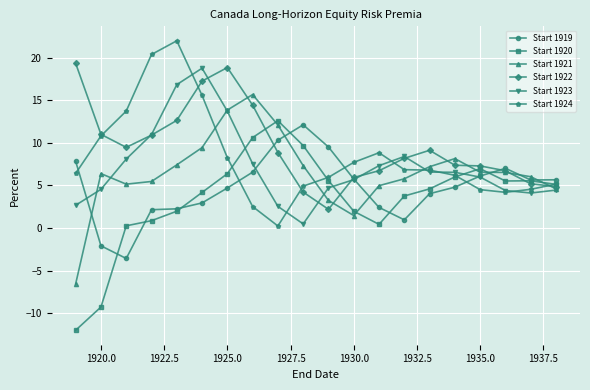

What is the maximum value for Start 1924?

22.0